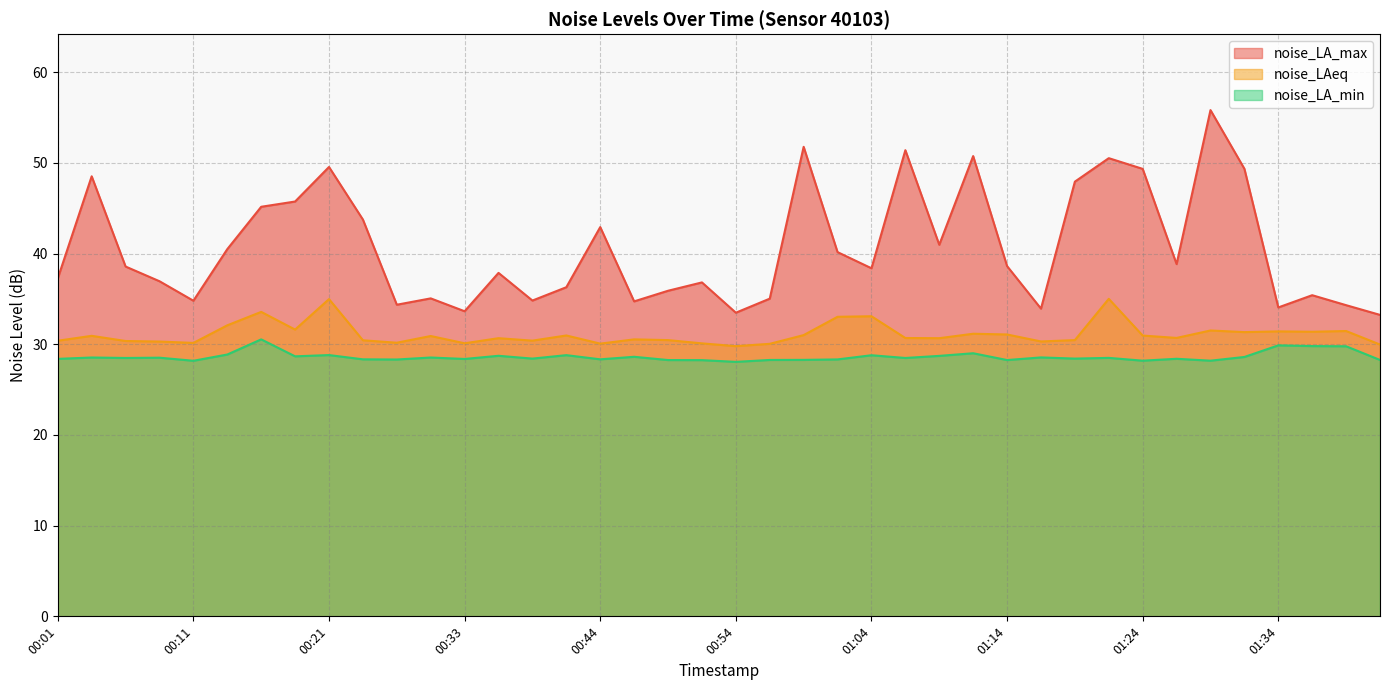

What is the difference between the highest and lowest values at 00:24?

15.4